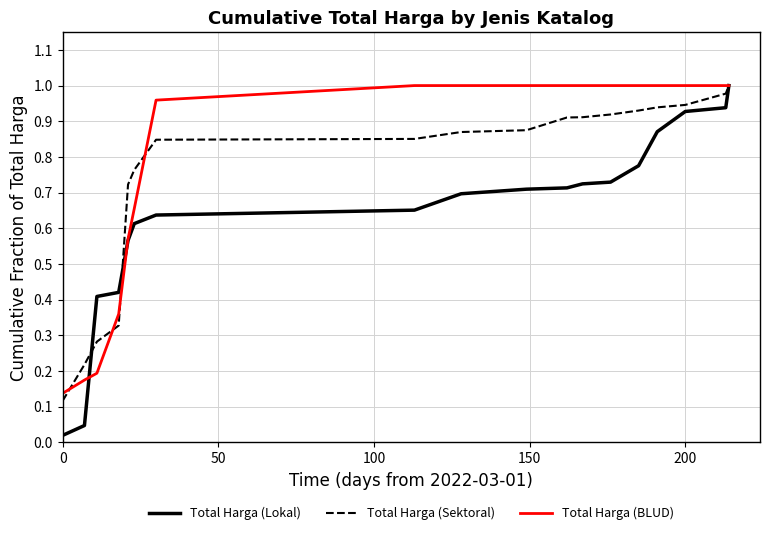

How many lines are shown in the chart?

3